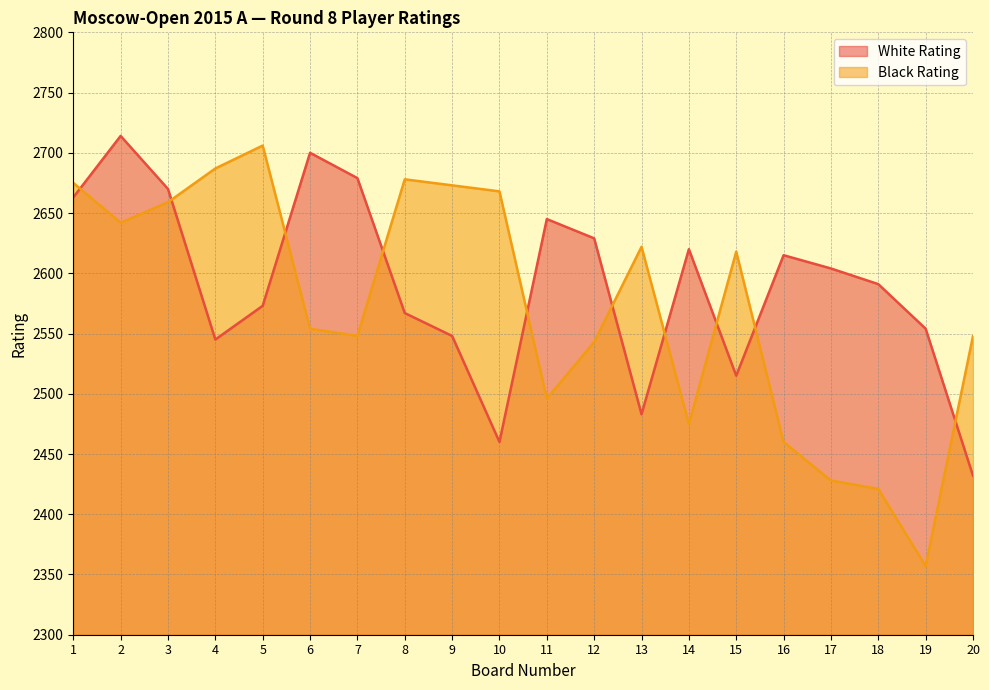

At which category does the chart reach its peak across all series?

2